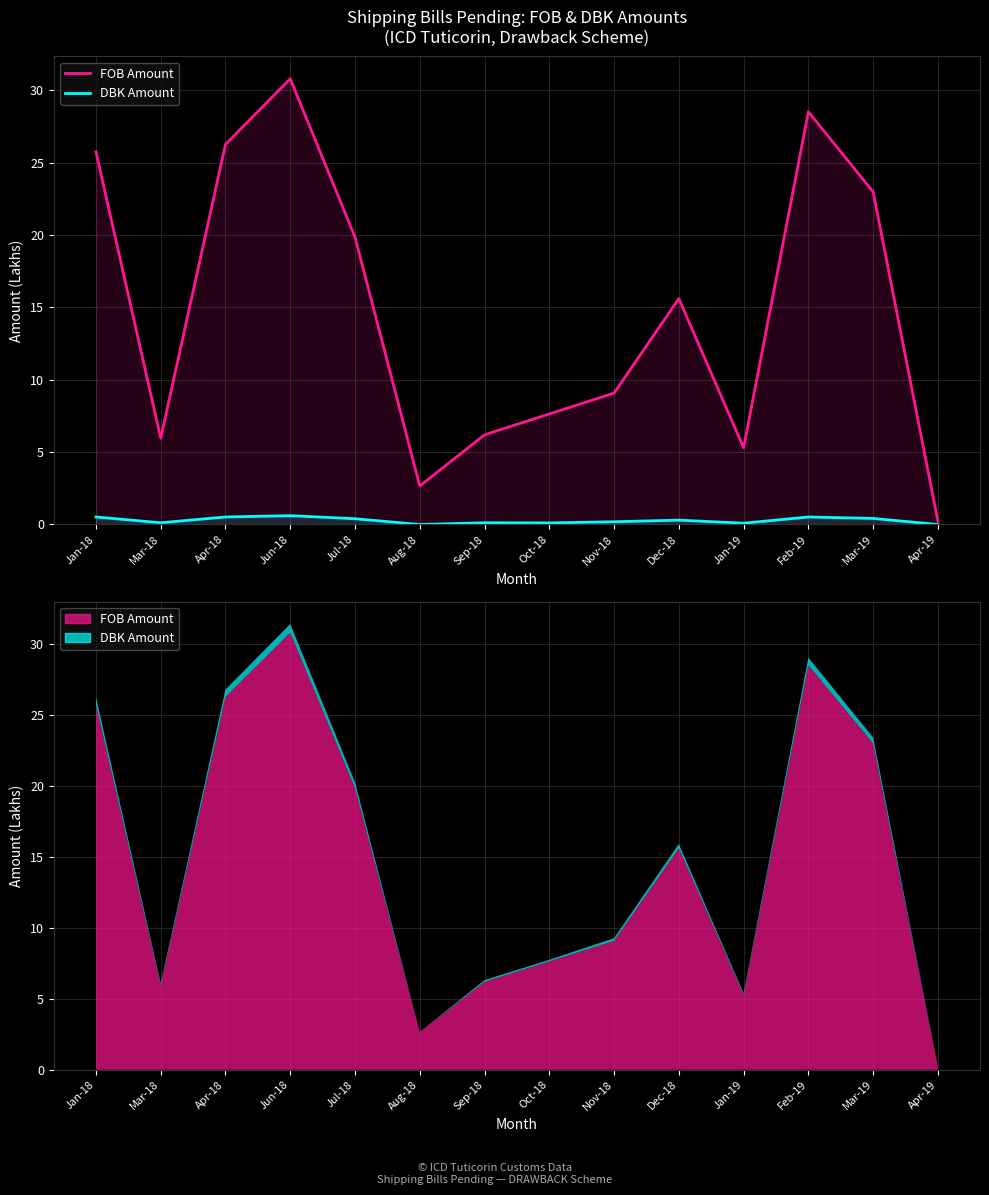

True or false: DBK Amount and FOB Amount intersect in this chart.

False